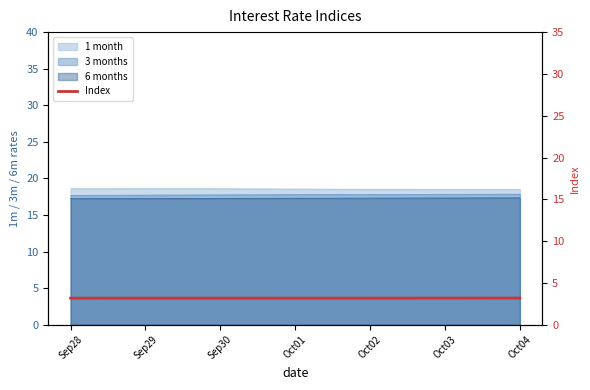

Approximately how many times larger is the value at Sep29 compared to Oct03?

1.0